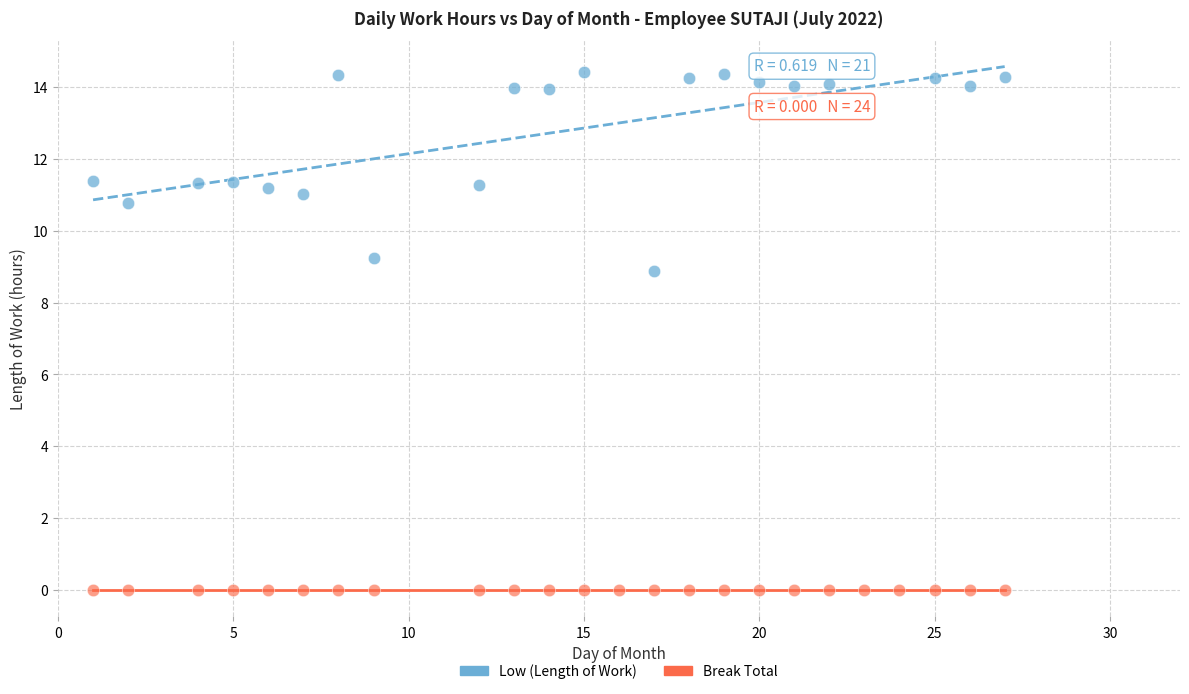

What are all the series names shown in the legend?

Low (Length of Work), Break Total